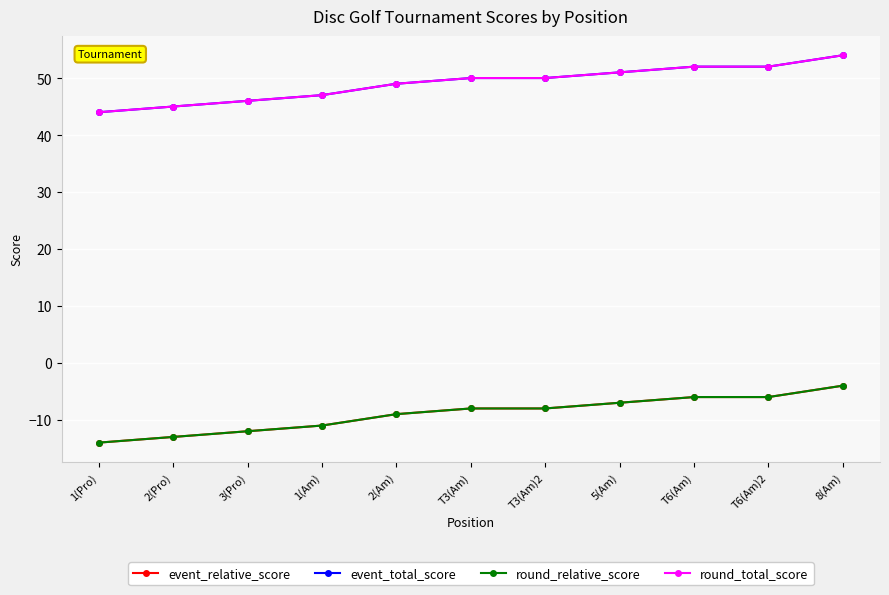

Is this an area chart (filled region under the line)?

No